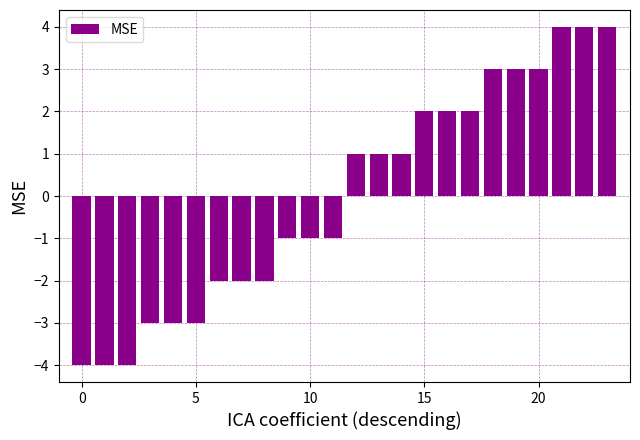

What is the difference between the maximum and minimum values?

8